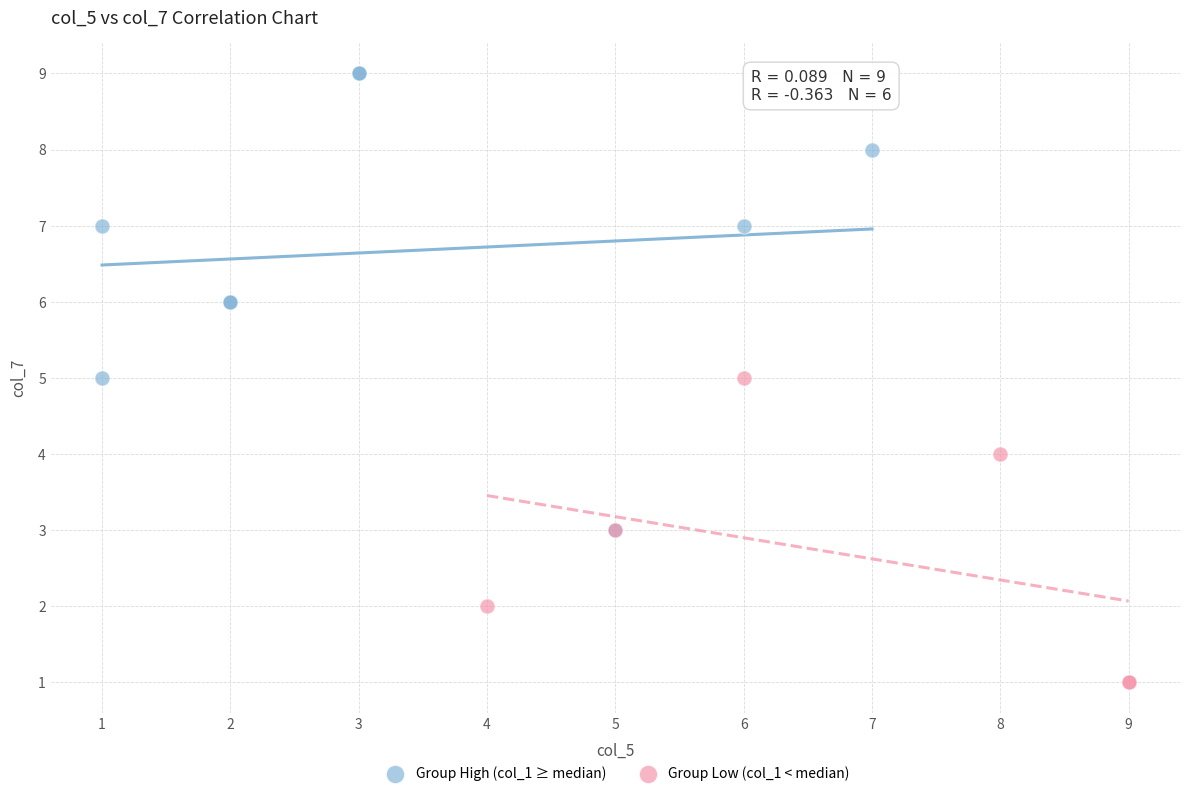

Which series has the largest Y range (max minus min)?

Group High (col_1 ≥ median)